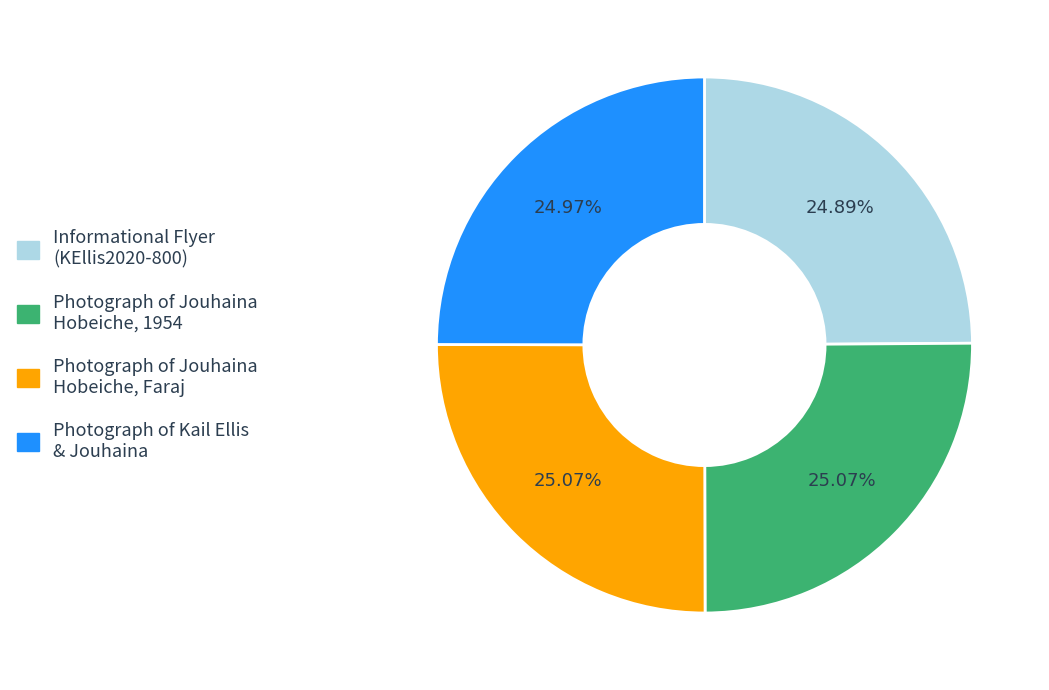

Is there a majority slice in this chart?

No